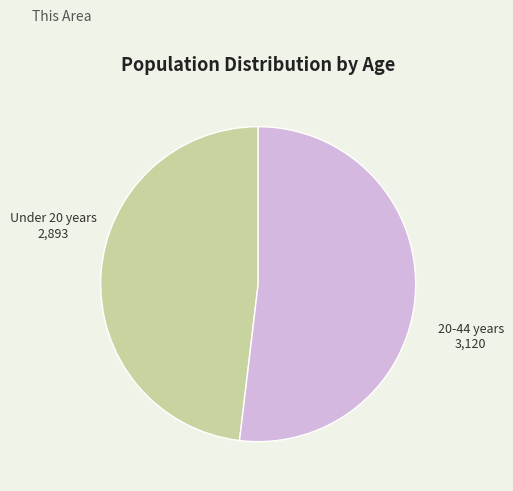

Does any single category account for the majority?

Yes